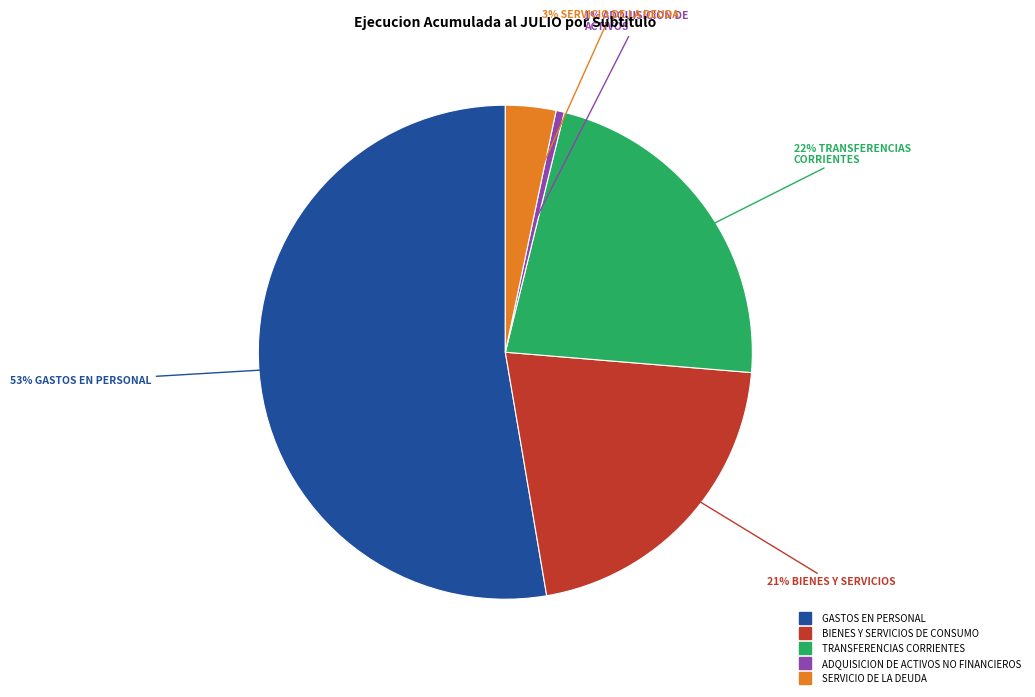

To the nearest percent, what is the difference between the largest and smallest slice percentages?

52%